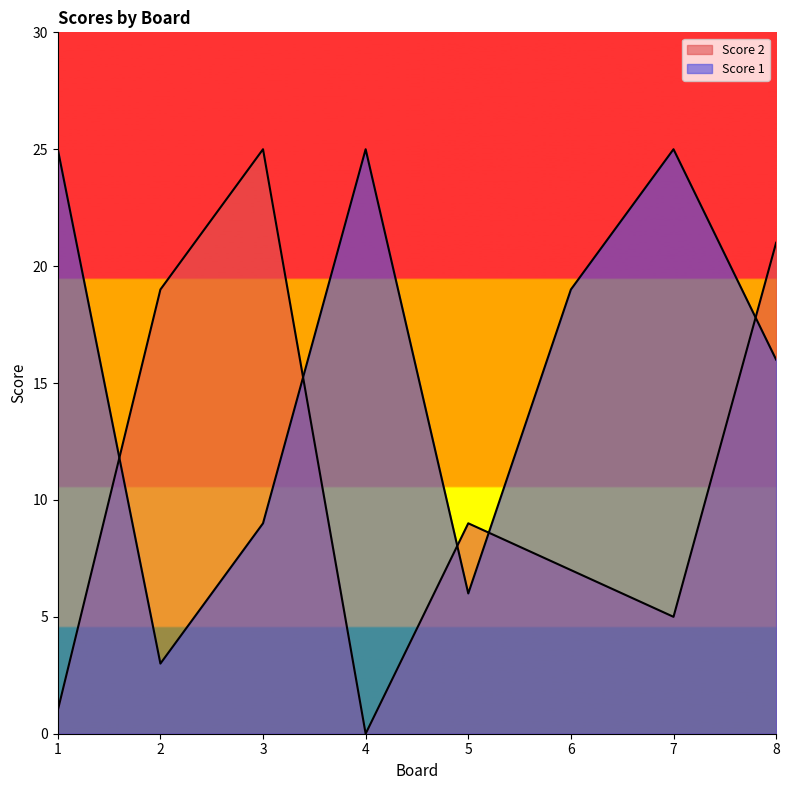

Which series ends up on top after the final intersection of Score 2 and Score 1?

Score 2